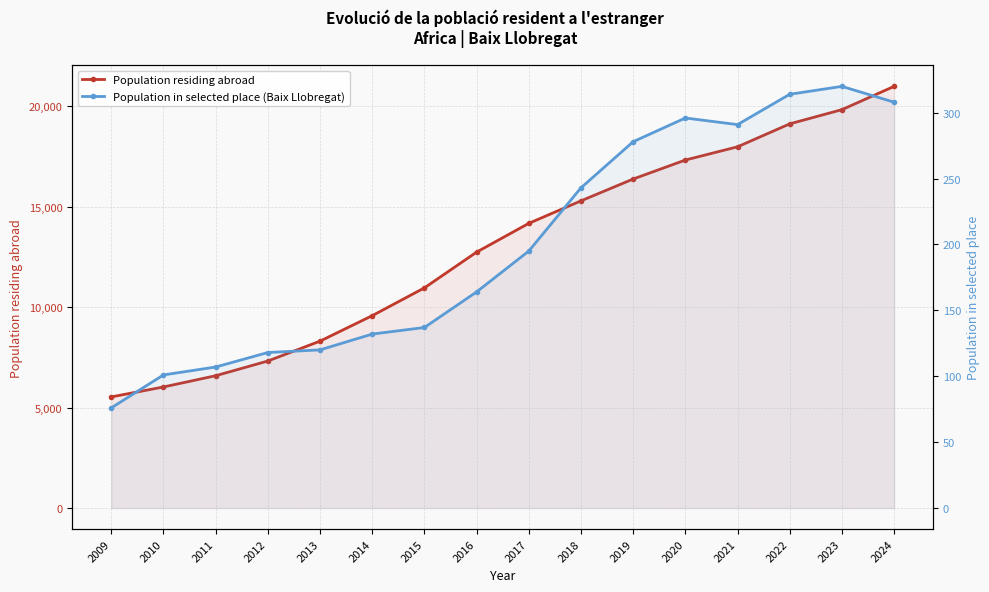

True or false: Population in selected place (Baix Llobregat) has more than 2 points higher than both neighbors.

False